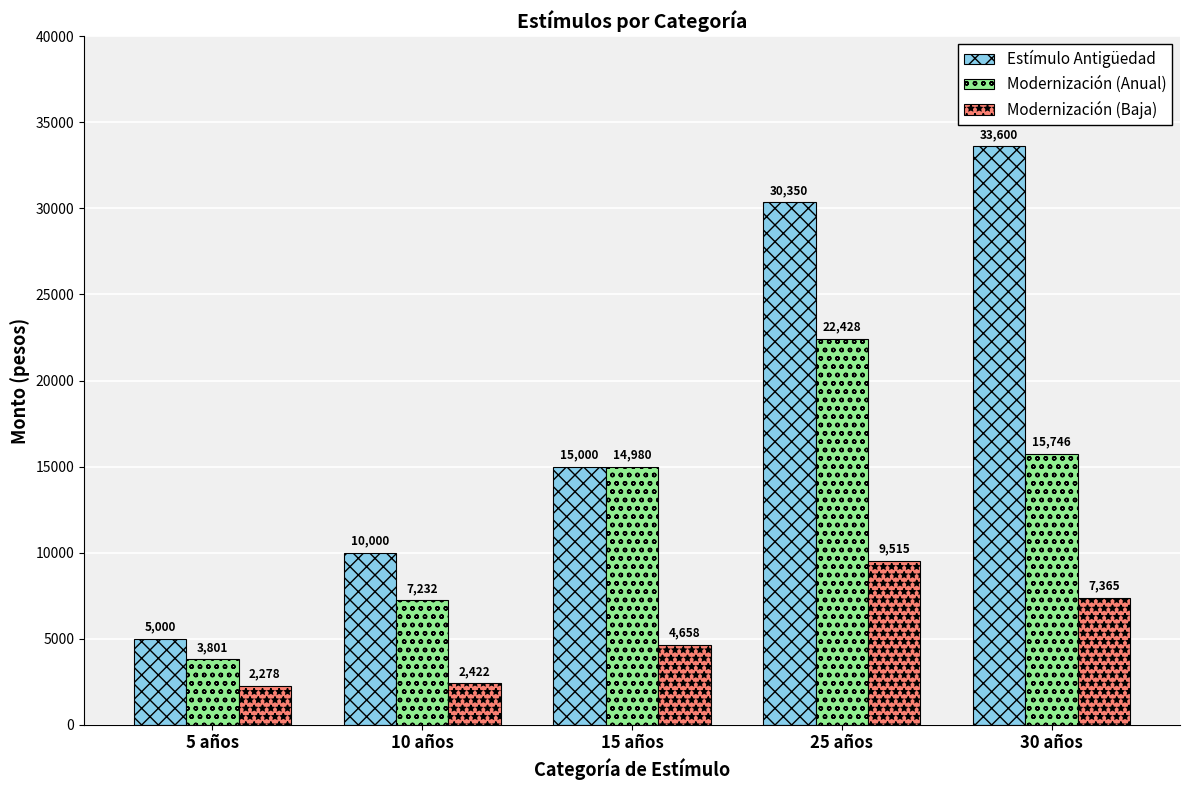

What is the minimum value for Modernización (Anual)?

3801.0